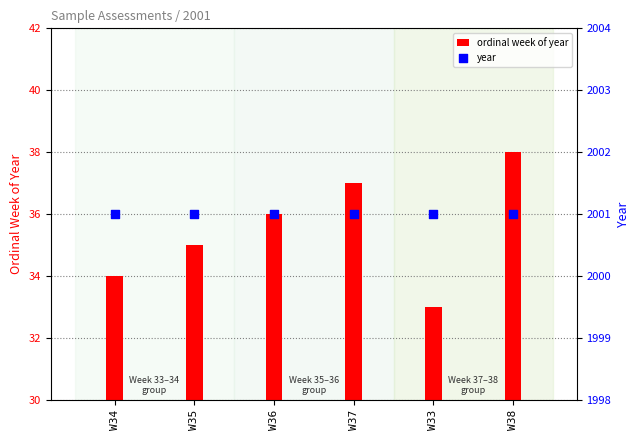

At which category is the sum across all series the highest?

W38